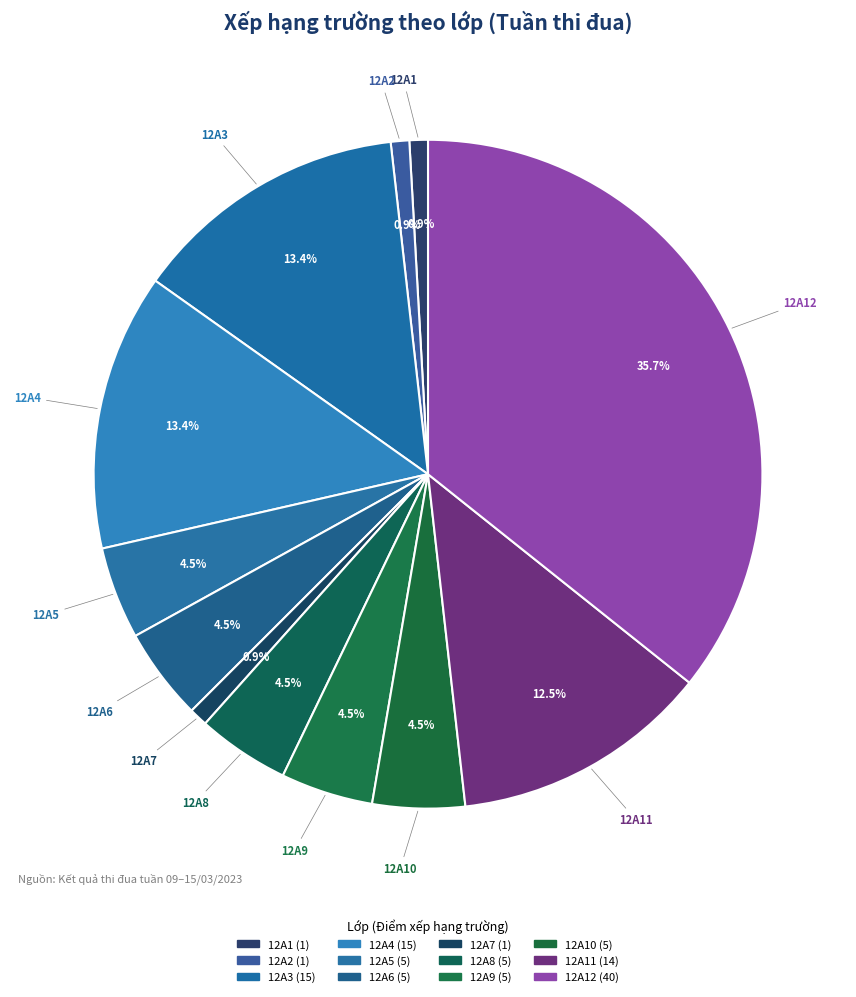

Count the number of slices in the pie.

12